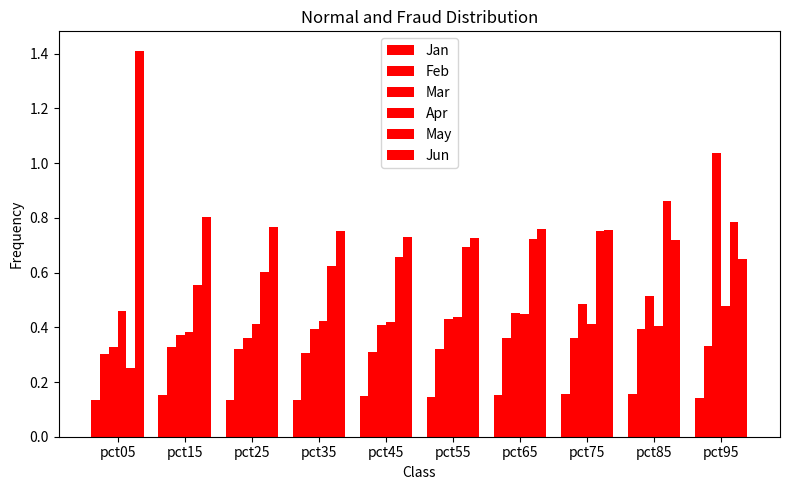

What is the value of the Jan bar at the 3rd from the left?

0.1